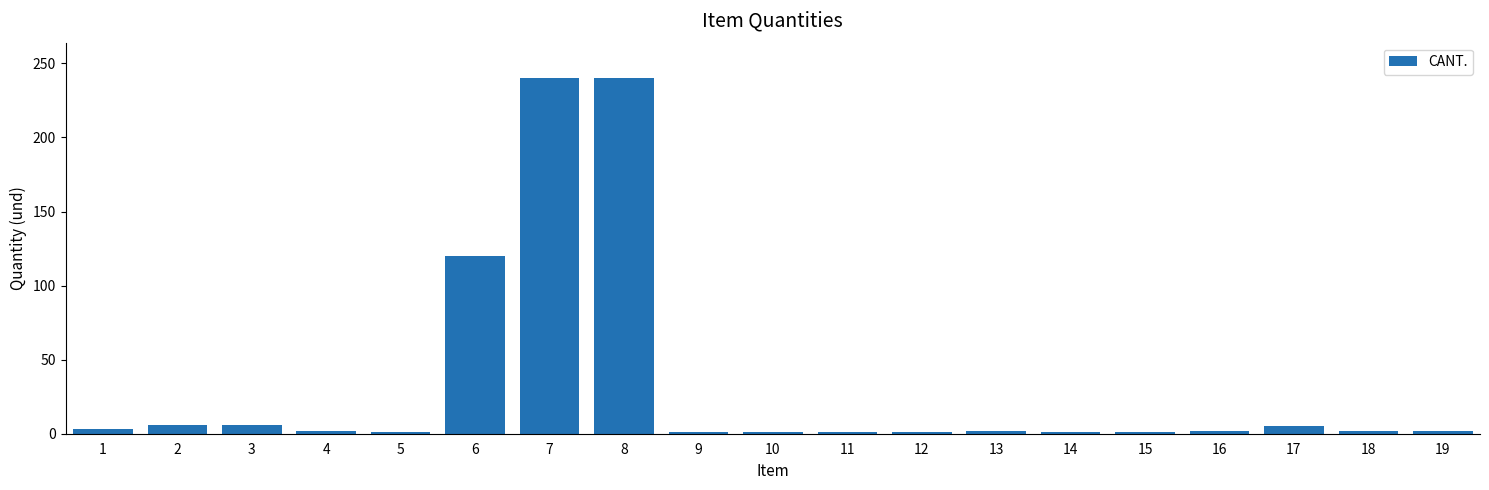

True or false: the data shows 2 at 18.

True